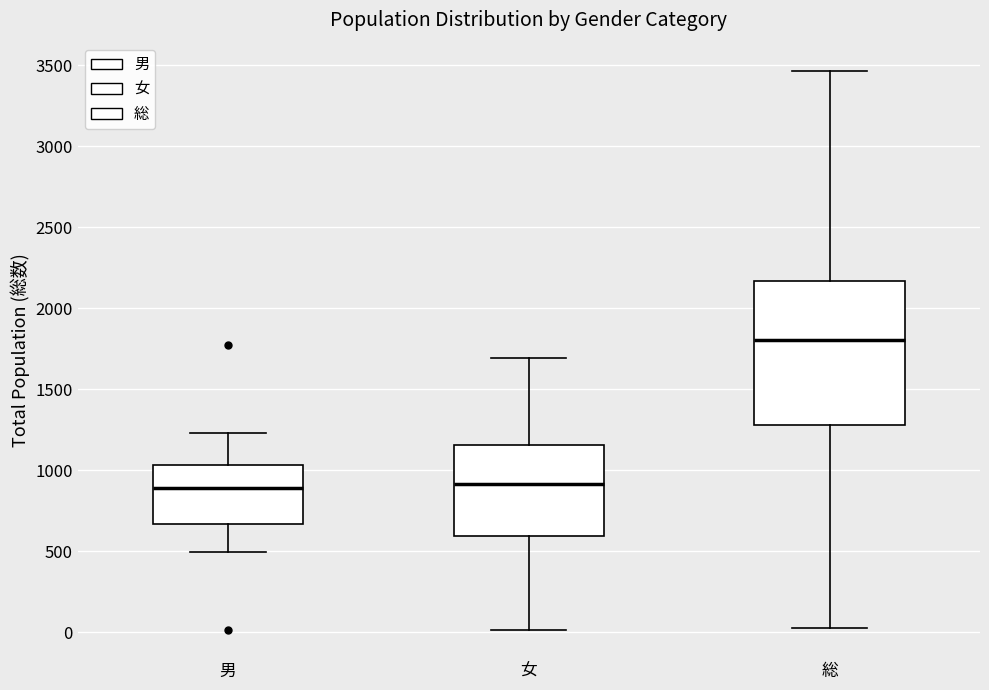

Where does the median line of the box for 総 sit on the y-axis? The values are not printed on the chart, so give them approximately, as read against the axis.

1800